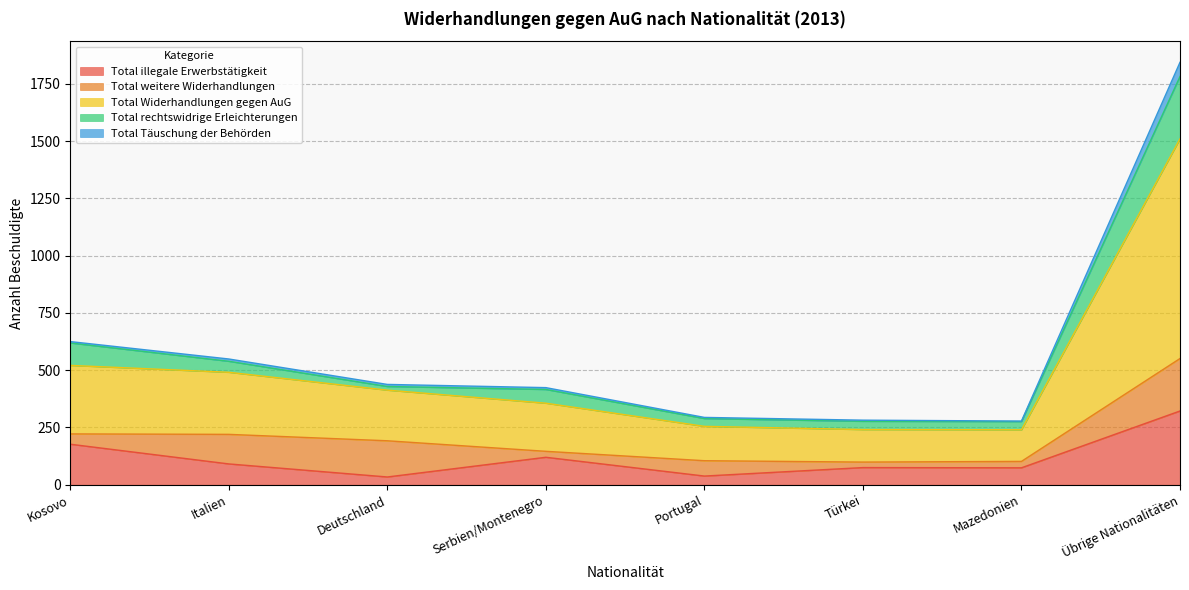

What is the highest value of the Total illegale Erwerbstätigkeit series?

322